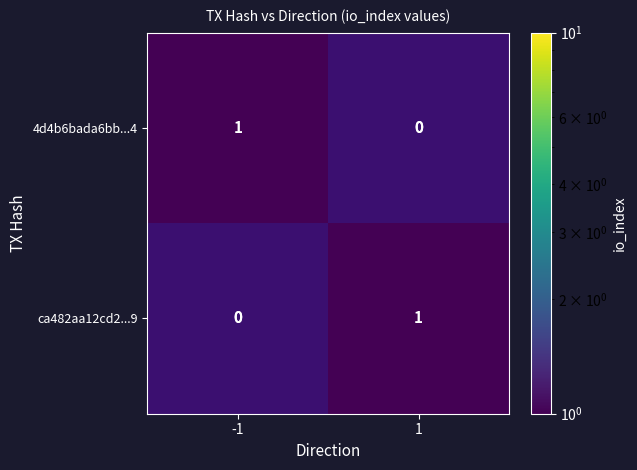

The 4d4b6bada6bb...4 series shows 1 at -1. True or false?

True